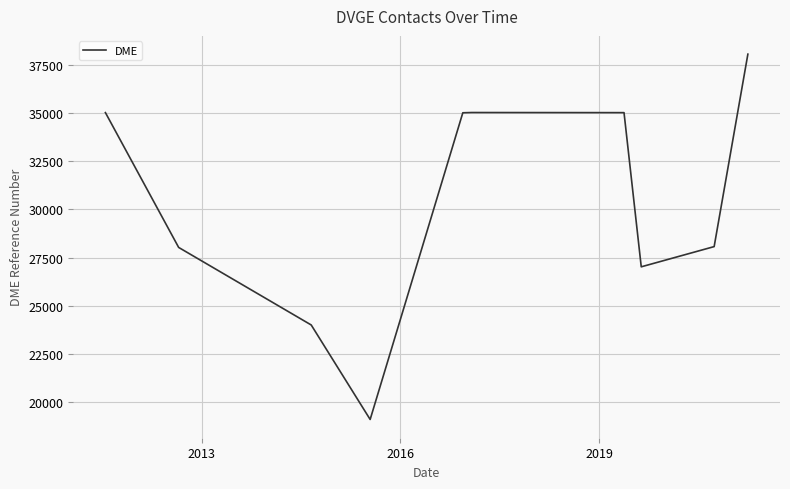

What is the smallest value displayed?

19107